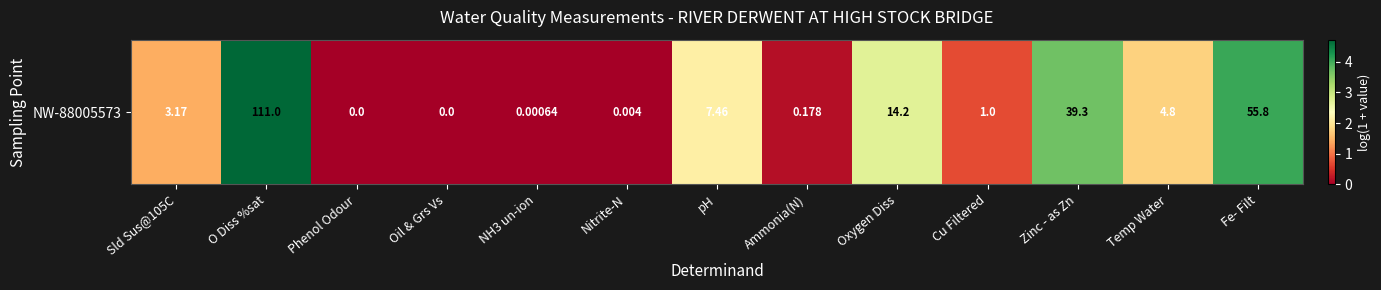

Which has a higher value, Phenol Odour or Ammonia(N)?

Ammonia(N)